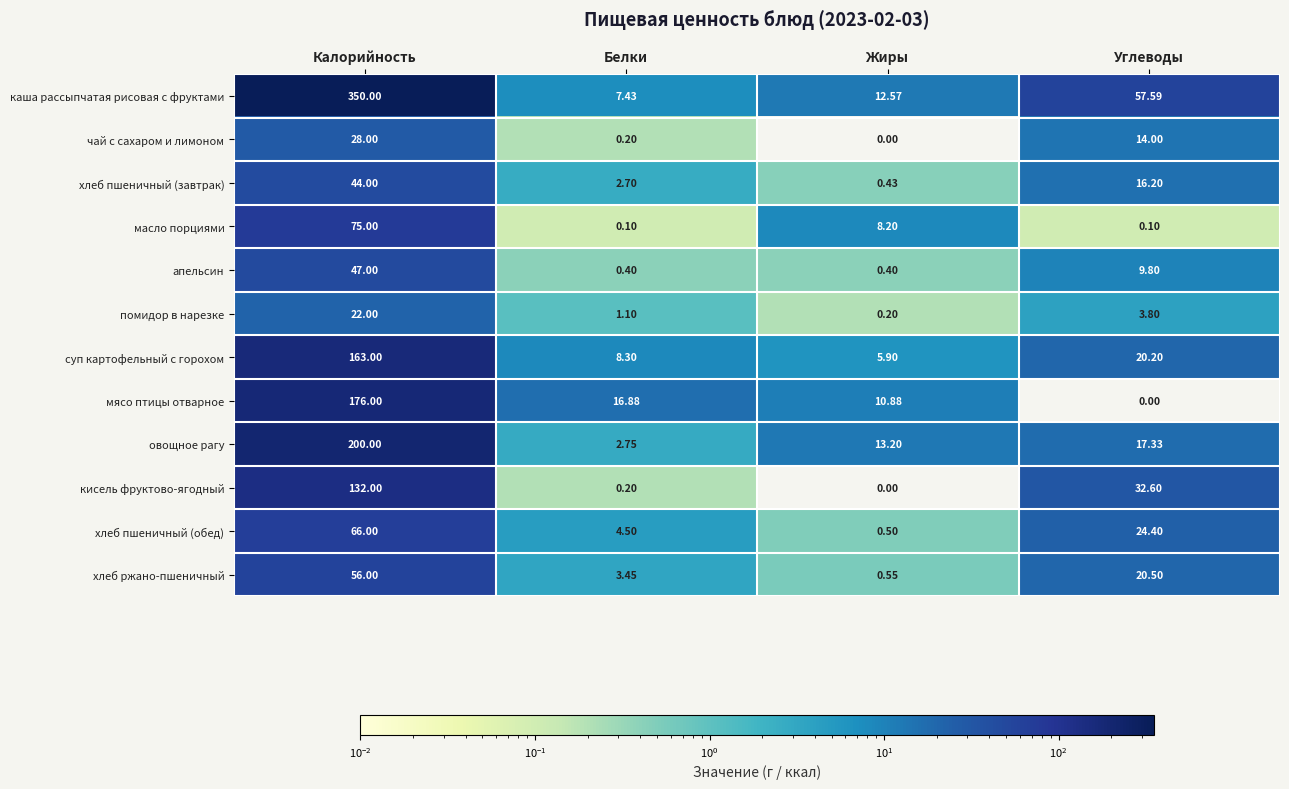

Which series has the largest total across all categories?

каша рассыпчатая рисовая с фруктами